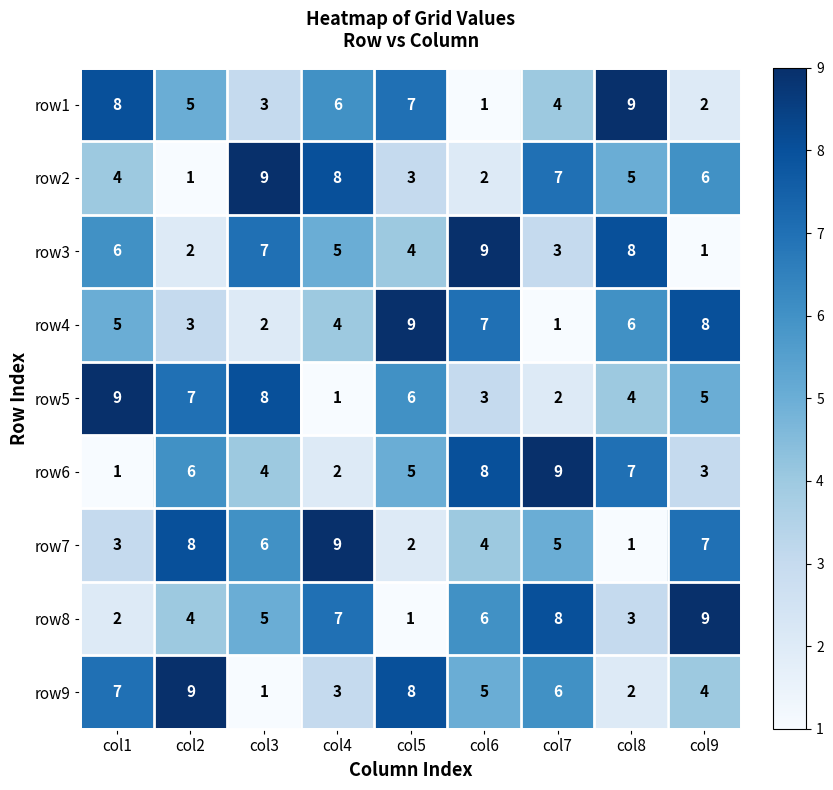

Where does the row7 series first go above 5?

col2